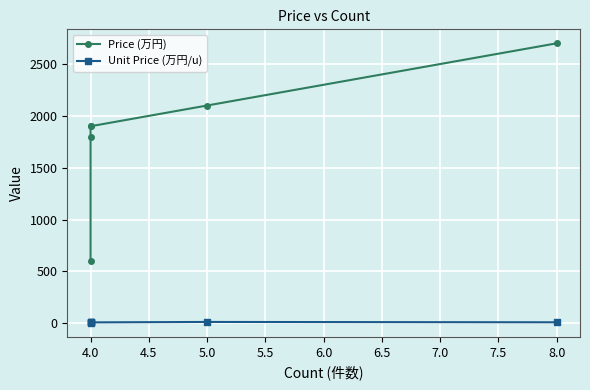

What value does the Unit Price (万円/u) series have at 4.0?

14.6